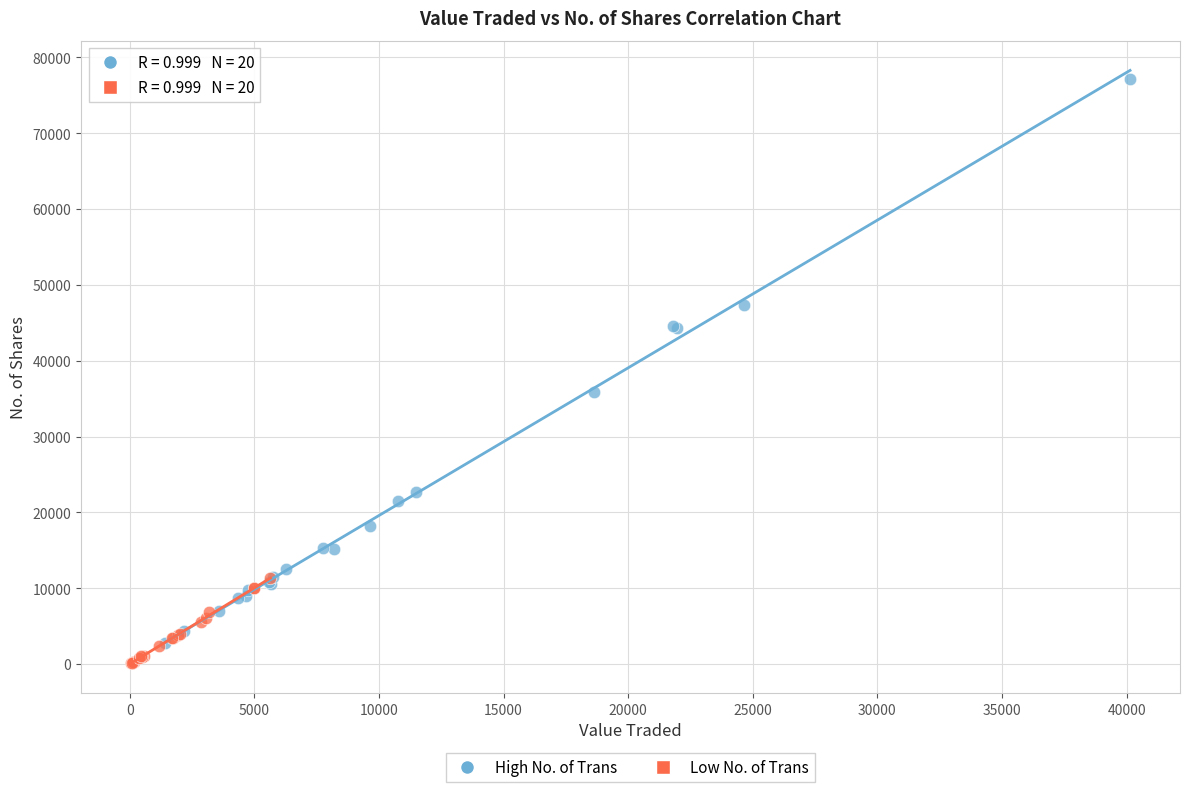

Which series has the largest Y range (max minus min)?

High No. of Trans